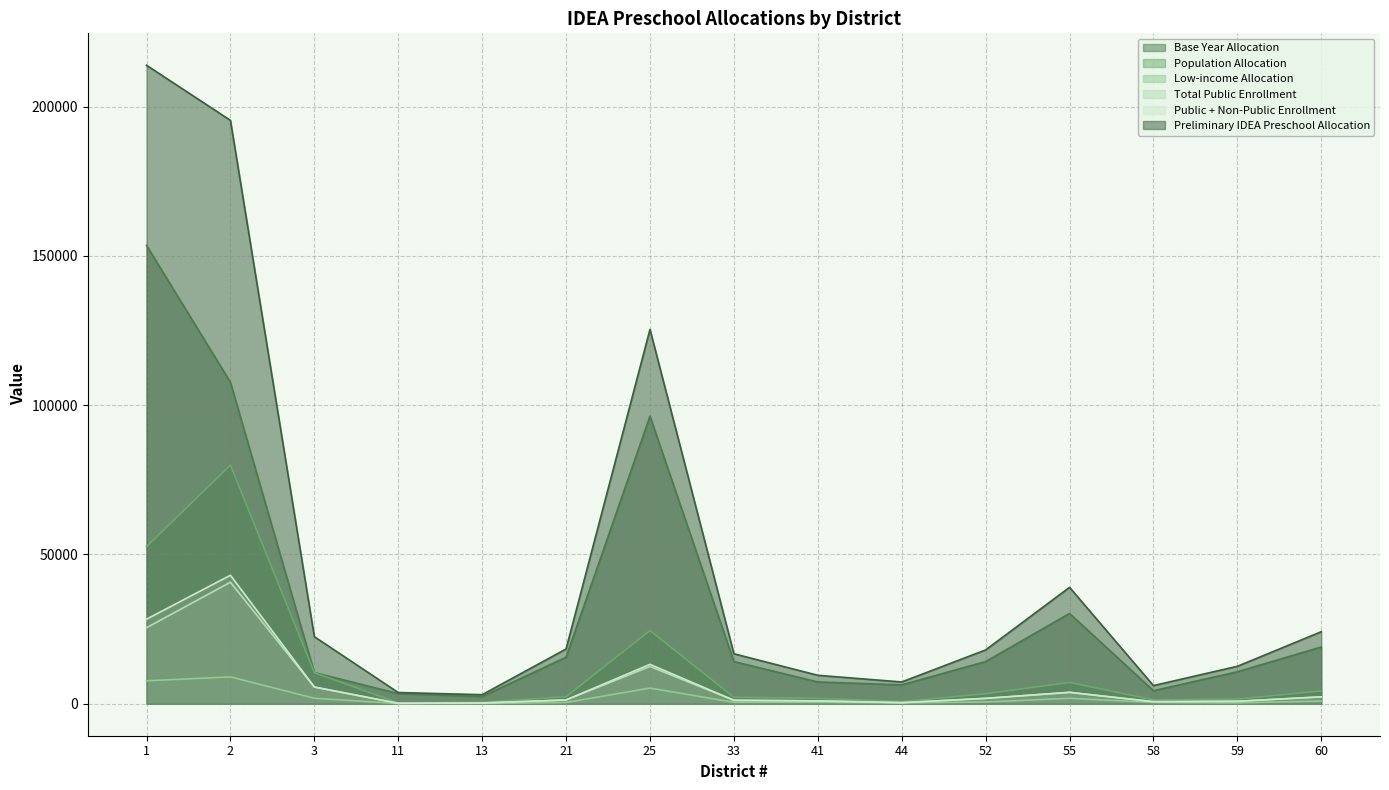

Rank the series at 21 from highest to lowest value.

Preliminary IDEA Preschool Allocation, Base Year Allocation, Population Allocation, Total Public Enrollment, Public + Non-Public Enrollment, Low-income Allocation